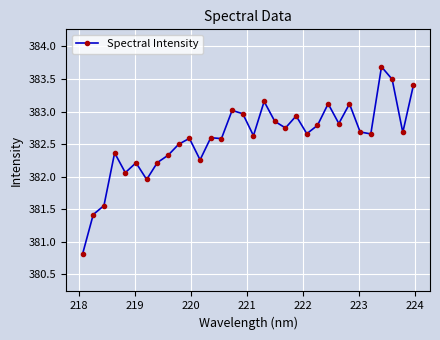

What is the value of the 17th point from the left?

382.6